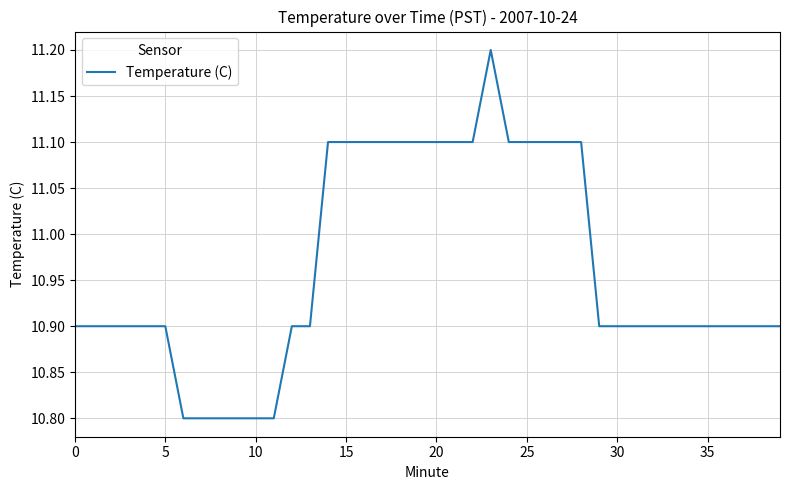

What is the greatest value displayed?

11.2